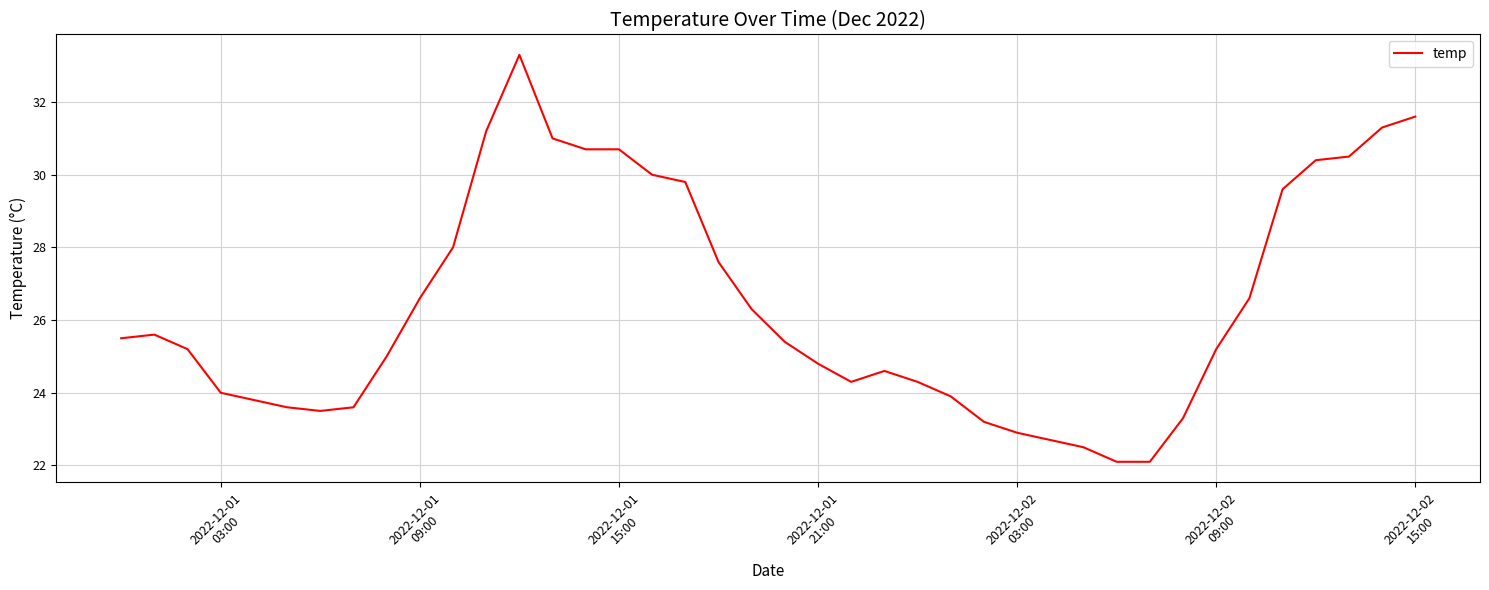

What is the difference between the maximum and minimum values?

11.2